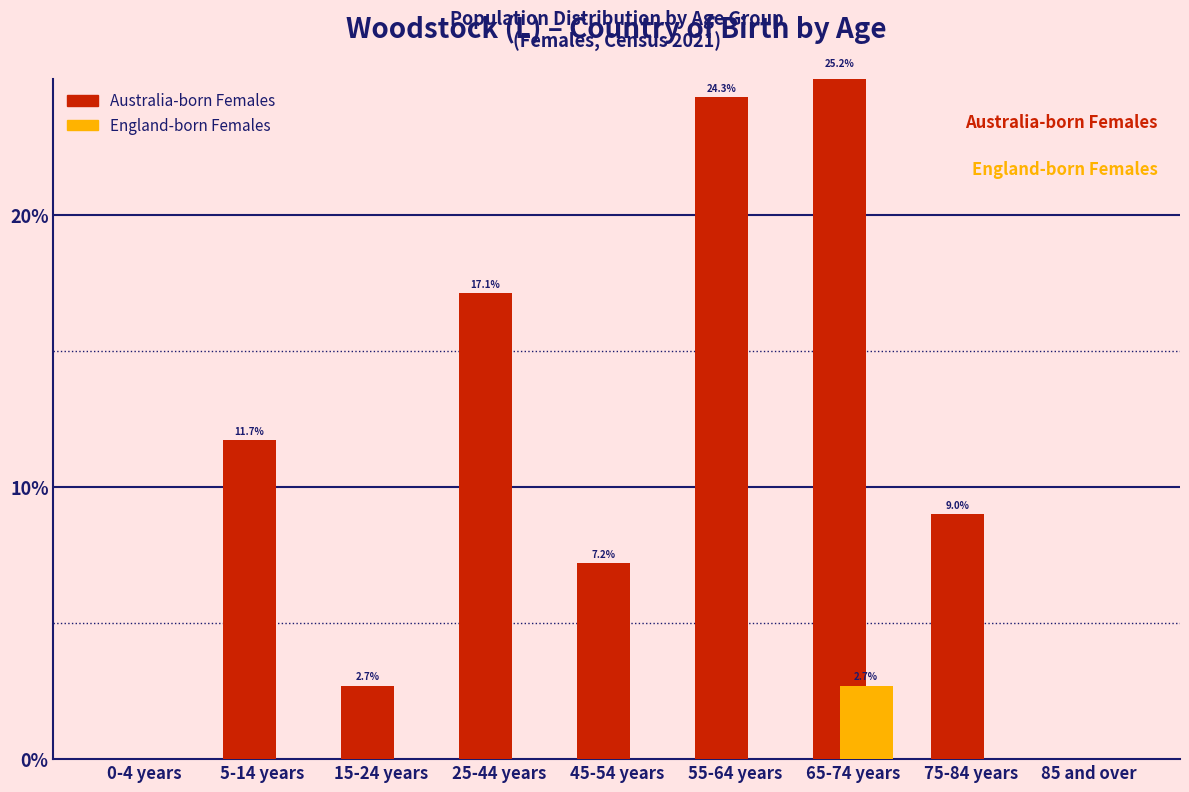

Which series has the largest total across all categories?

Australia-born Females